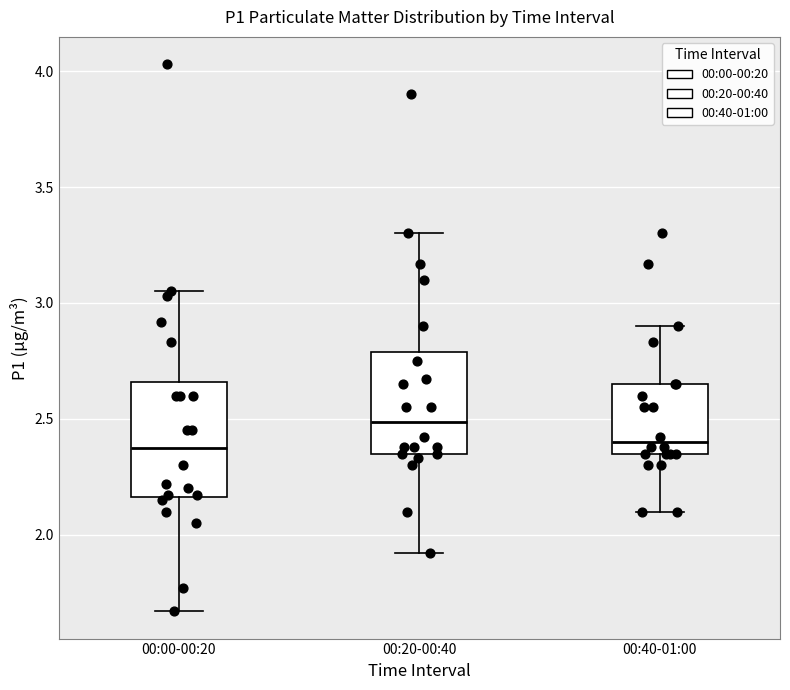

Which box has the highest median line?

00:20-00:40